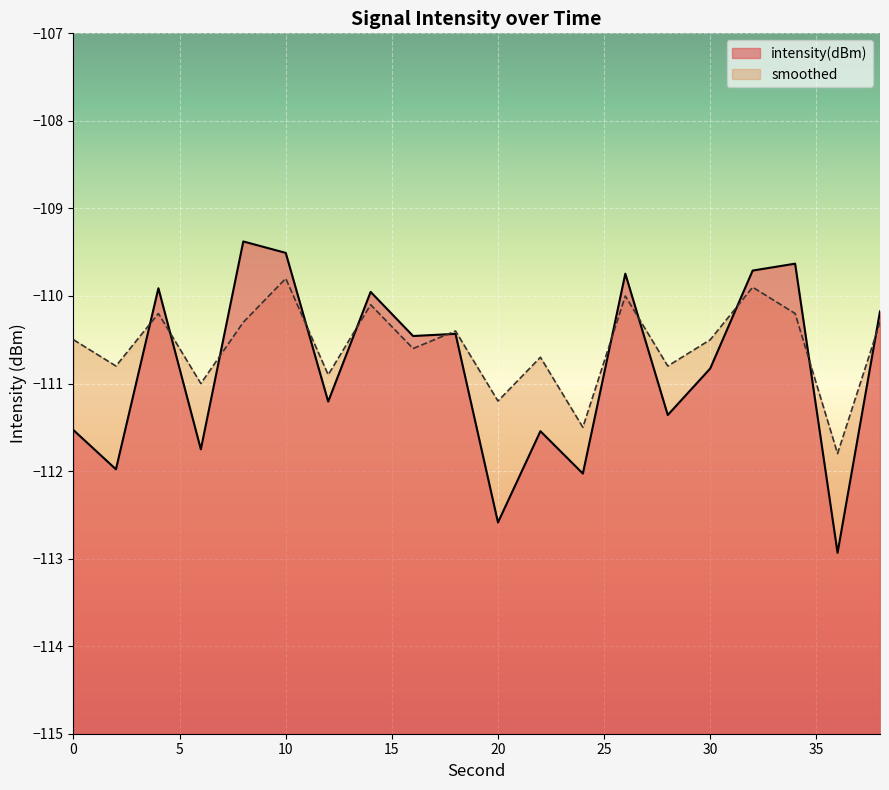

Between 6 and 16, which is larger?

16